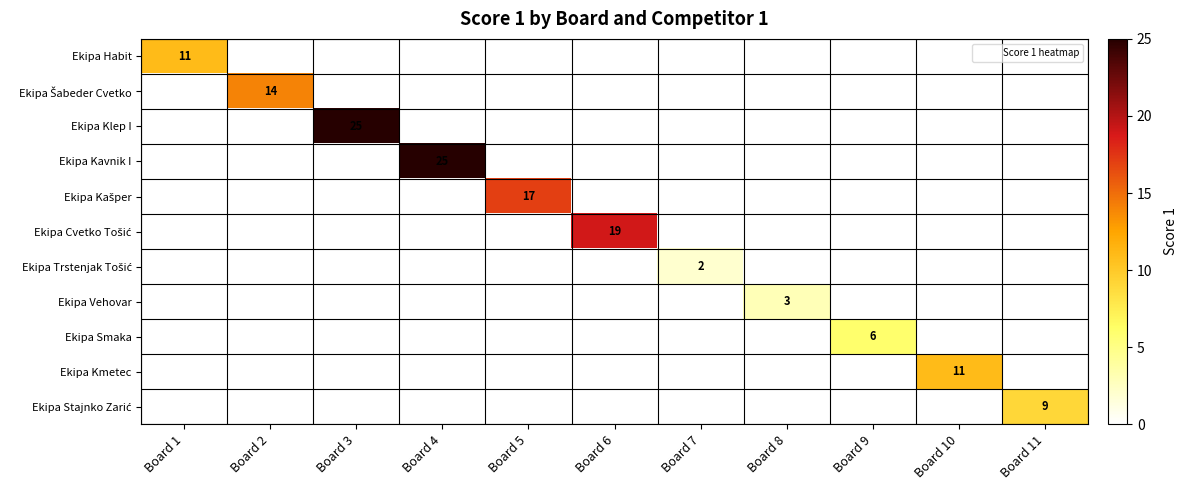

What is the greatest value displayed?

25.0